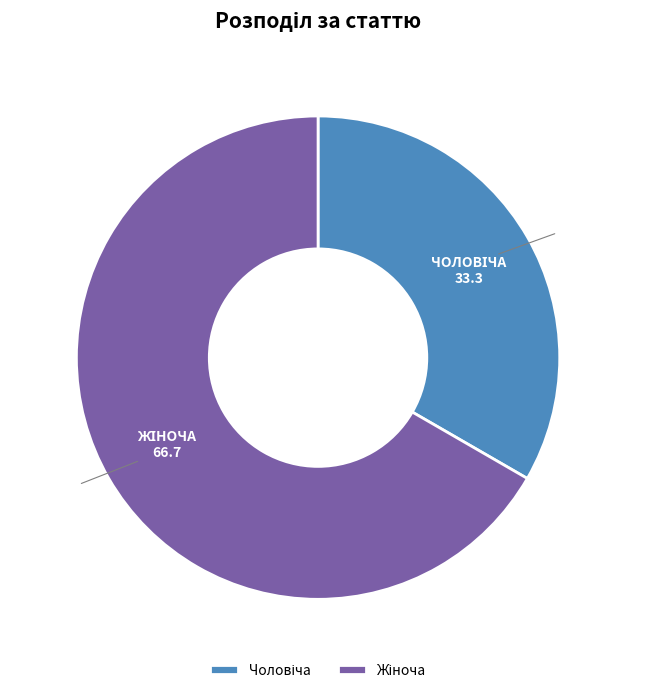

Does any single category account for the majority?

Yes